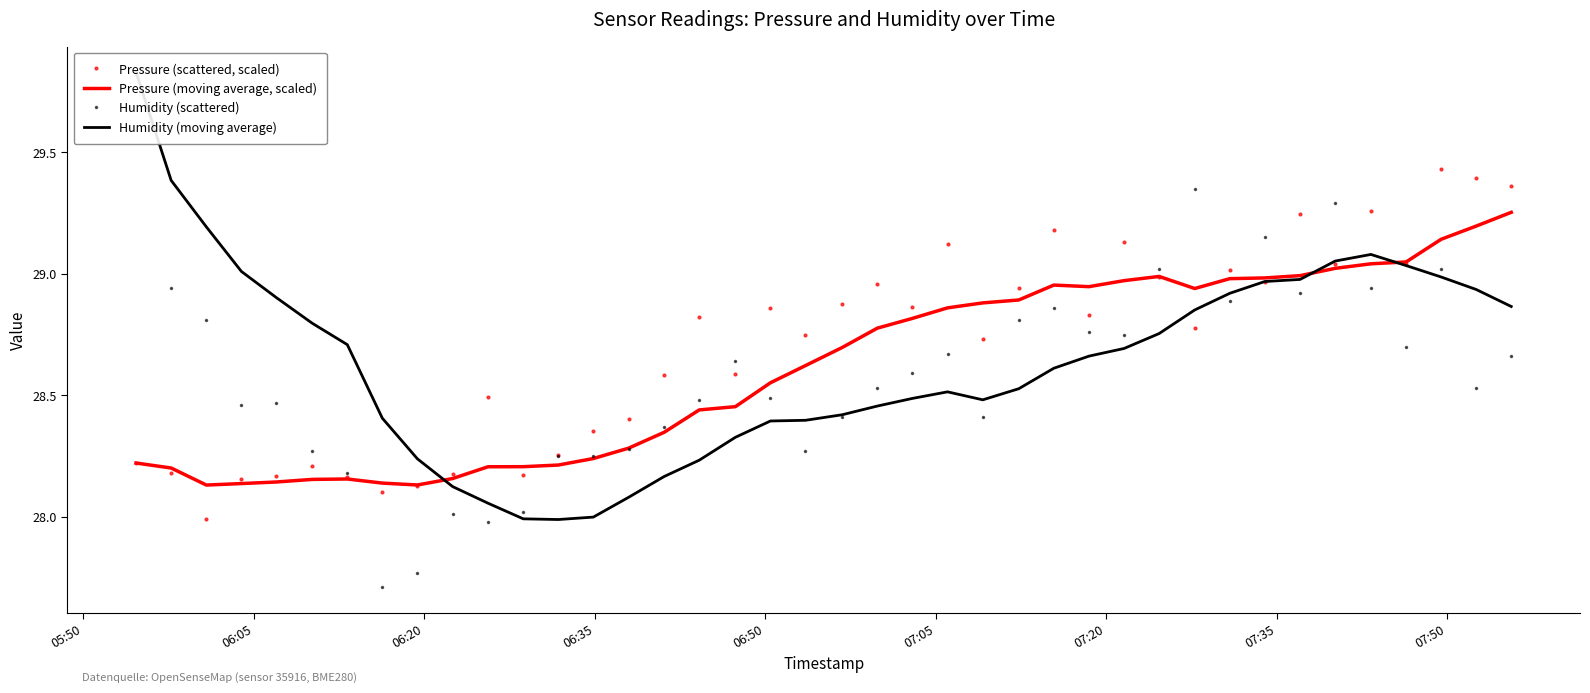

At how many categories does at least one series exceed 27?

40